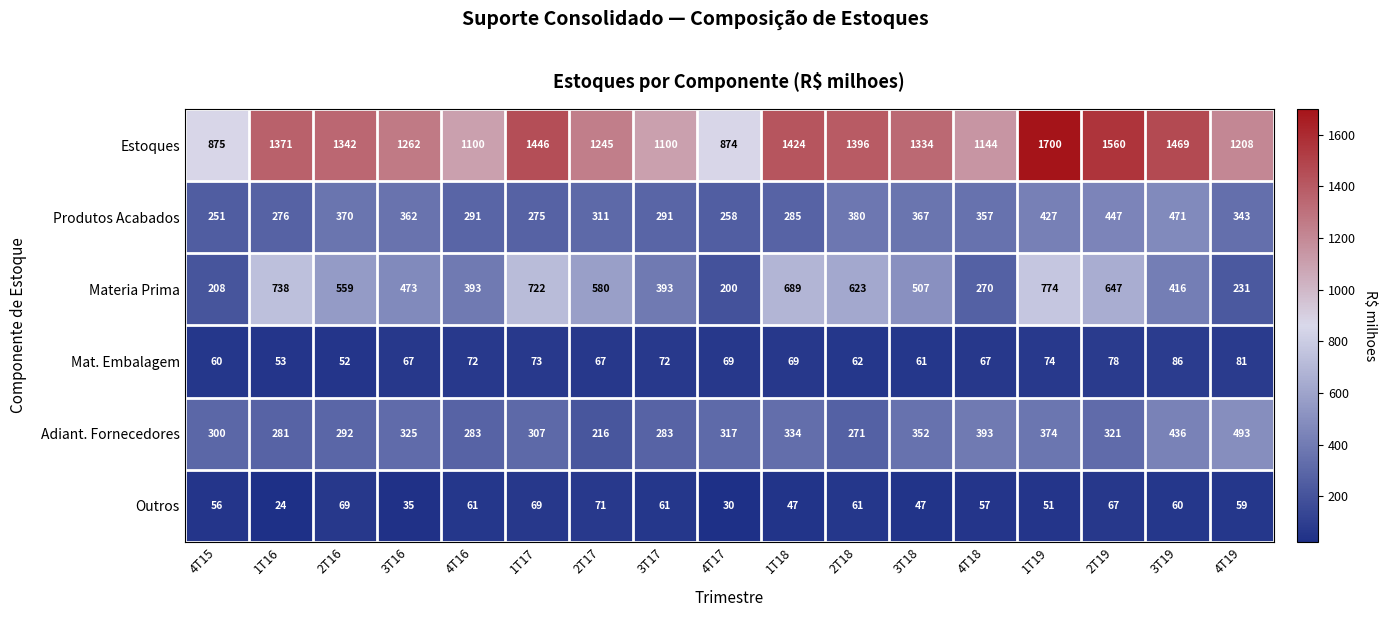

At which category does the chart reach its peak across all series?

1T19